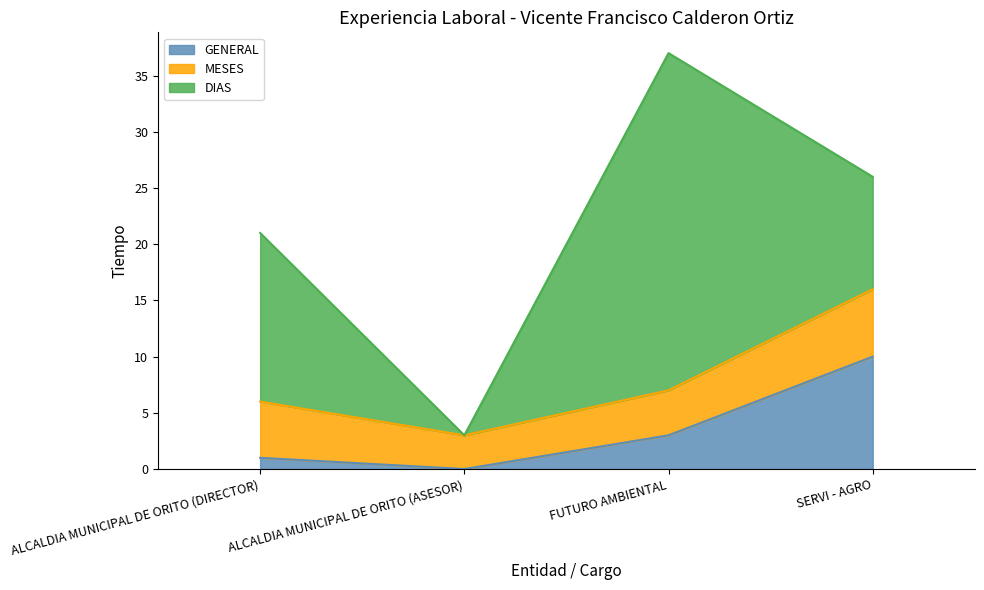

What position from the left is ALCALDIA MUNICIPAL DE ORITO (DIRECTOR)?

1